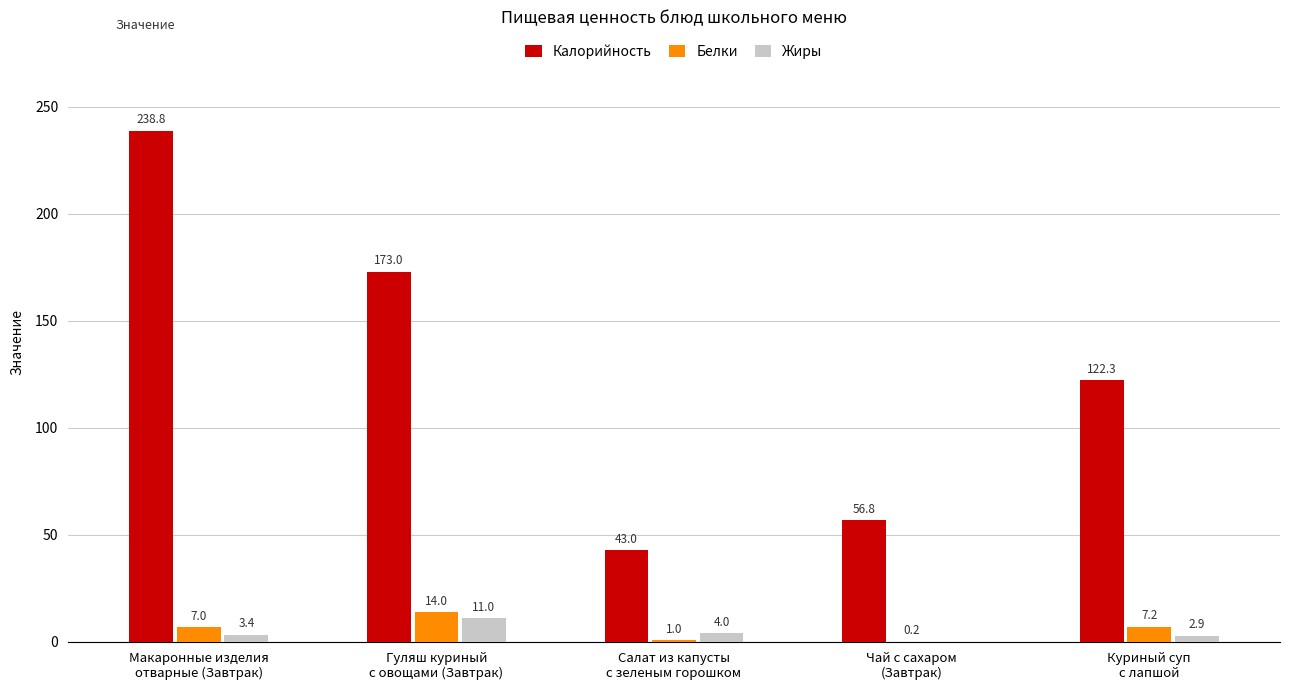

Where is Белки nearest to the value 7?

Макаронные изделия
отварные (Завтрак)